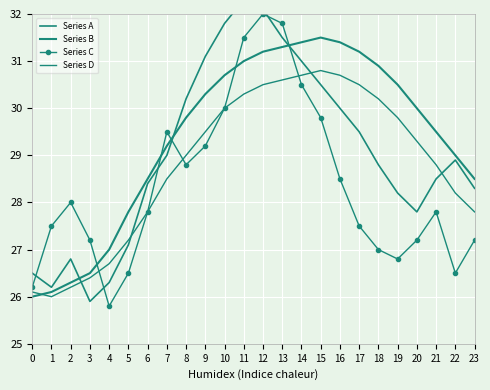

Reading right to left, what are all the values shown in this chart?

Series A: 23=28.3	22=28.9	21=28.5	20=27.8	19=28.2	18=28.8	17=29.5	16=30.0	15=30.5	14=31.0	13=31.5	12=32.1	11=32.3	10=31.8	9=31.1	8=30.2	7=29.0	6=28.4	5=27.1	4=26.3	3=25.9	2=26.8	1=26.2	0=26.5
Series B: 23=28.5	22=29.0	21=29.5	20=30.0	19=30.5	18=30.9	17=31.2	16=31.4	15=31.5	14=31.4	13=31.3	12=31.2	11=31.0	10=30.7	9=30.3	8=29.8	7=29.2	6=28.5	5=27.8	4=27.0	3=26.5	2=26.3	1=26.1	0=26.0
Series C: 23=27.2	22=26.5	21=27.8	20=27.2	19=26.8	18=27.0	17=27.5	16=28.5	15=29.8	14=30.5	13=31.8	12=32.0	11=31.5	10=30.0	9=29.2	8=28.8	7=29.5	6=27.8	5=26.5	4=25.8	3=27.2	2=28.0	1=27.5	0=26.2
Series D: 23=27.8	22=28.2	21=28.8	20=29.3	19=29.8	18=30.2	17=30.5	16=30.7	15=30.8	14=30.7	13=30.6	12=30.5	11=30.3	10=30.0	9=29.5	8=29.0	7=28.5	6=27.8	5=27.2	4=26.7	3=26.4	2=26.2	1=26.0	0=26.1